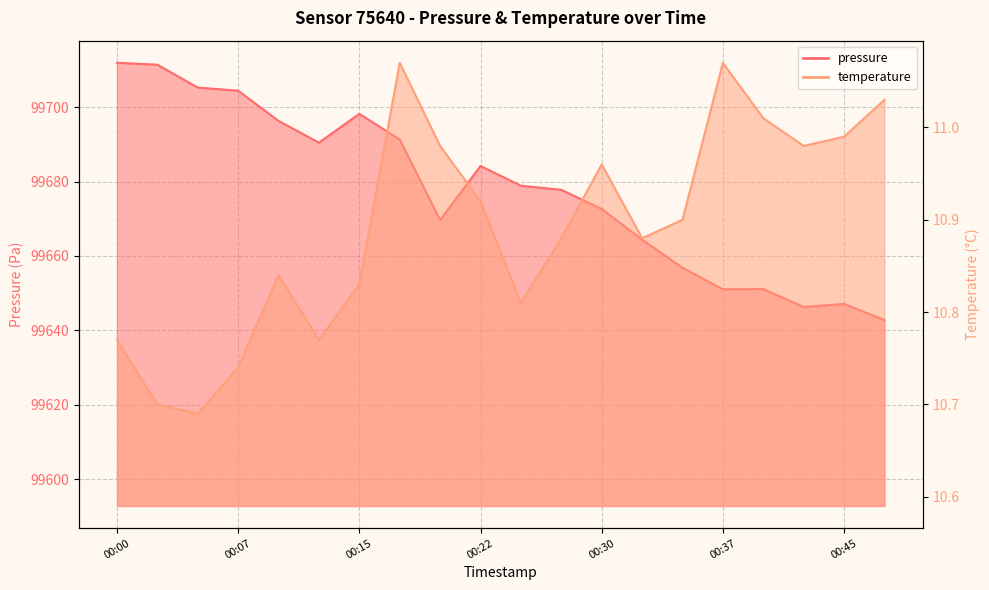

Reading right to left, what are all the values shown in this chart?

pressure: 99642.8	99647.1	99646.3	99651.1	99651.0	99656.8	99664.4	99672.6	99677.8	99678.9	99684.2	99669.7	99691.3	99698.2	99690.5	99696.3	99704.4	99705.3	99711.4	99711.9
temperature: 11.0	11.0	11.0	11.0	11.1	10.9	10.9	11.0	10.9	10.8	10.9	11.0	11.1	10.8	10.8	10.8	10.7	10.7	10.7	10.8